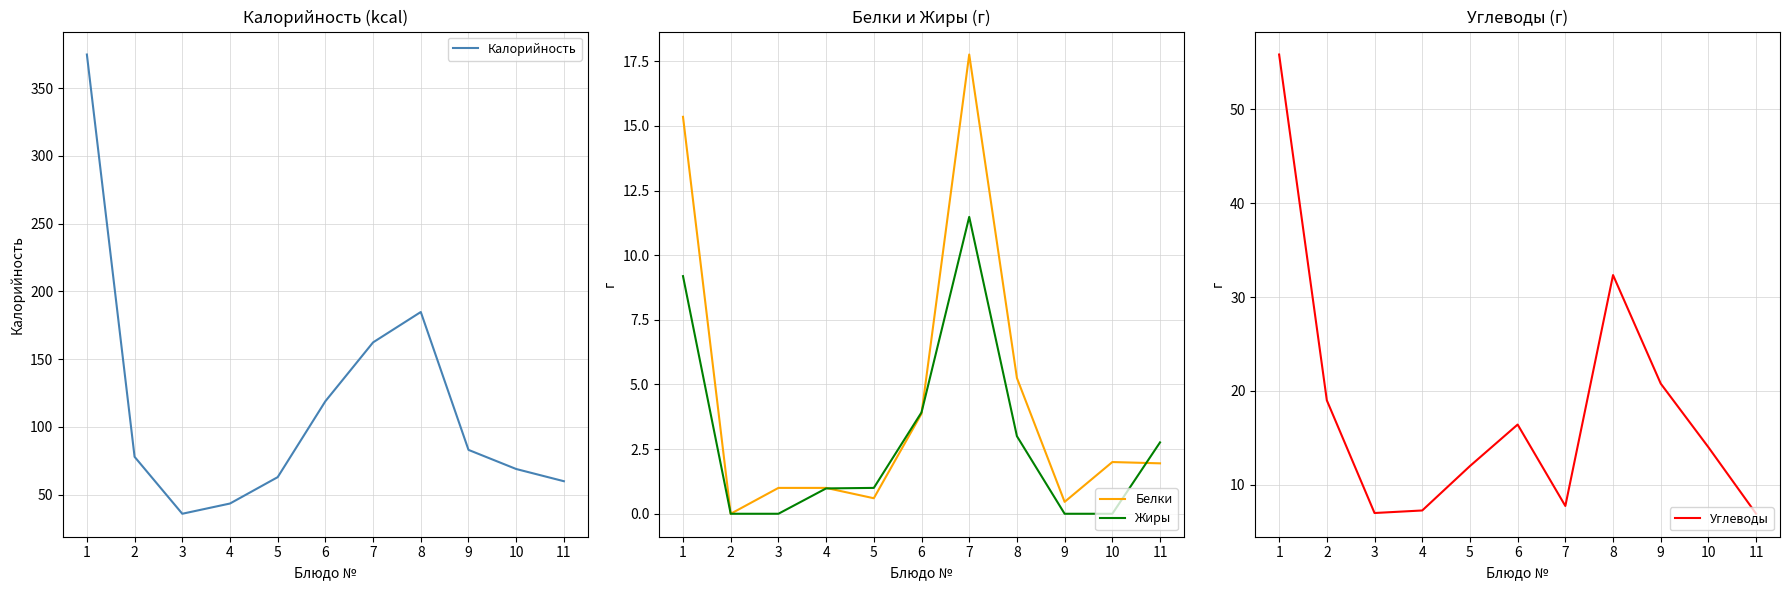

Reading right to left, what are all the values shown in this chart?

Калорийность: 60.0	69.0	83.1	184.8	162.4	119.0	63.0	43.5	36.0	78.0	374.7
Белки: 1.9	2.0	0.5	5.2	17.8	3.9	0.6	1.0	1.0	0.0	15.3
Жиры: 2.8	0.0	0.0	3.0	11.5	3.9	1.0	1.0	0.0	0.0	9.2
Углеводы: 6.9	14.0	20.8	32.3	7.8	16.4	12.0	7.3	7.0	19.0	55.8